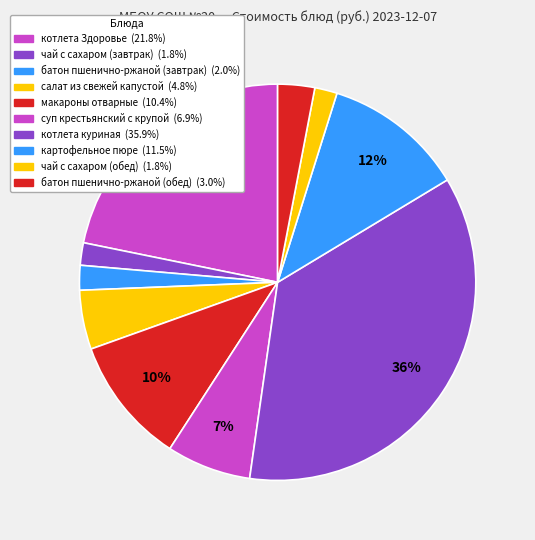

How many segments does this pie chart have?

10